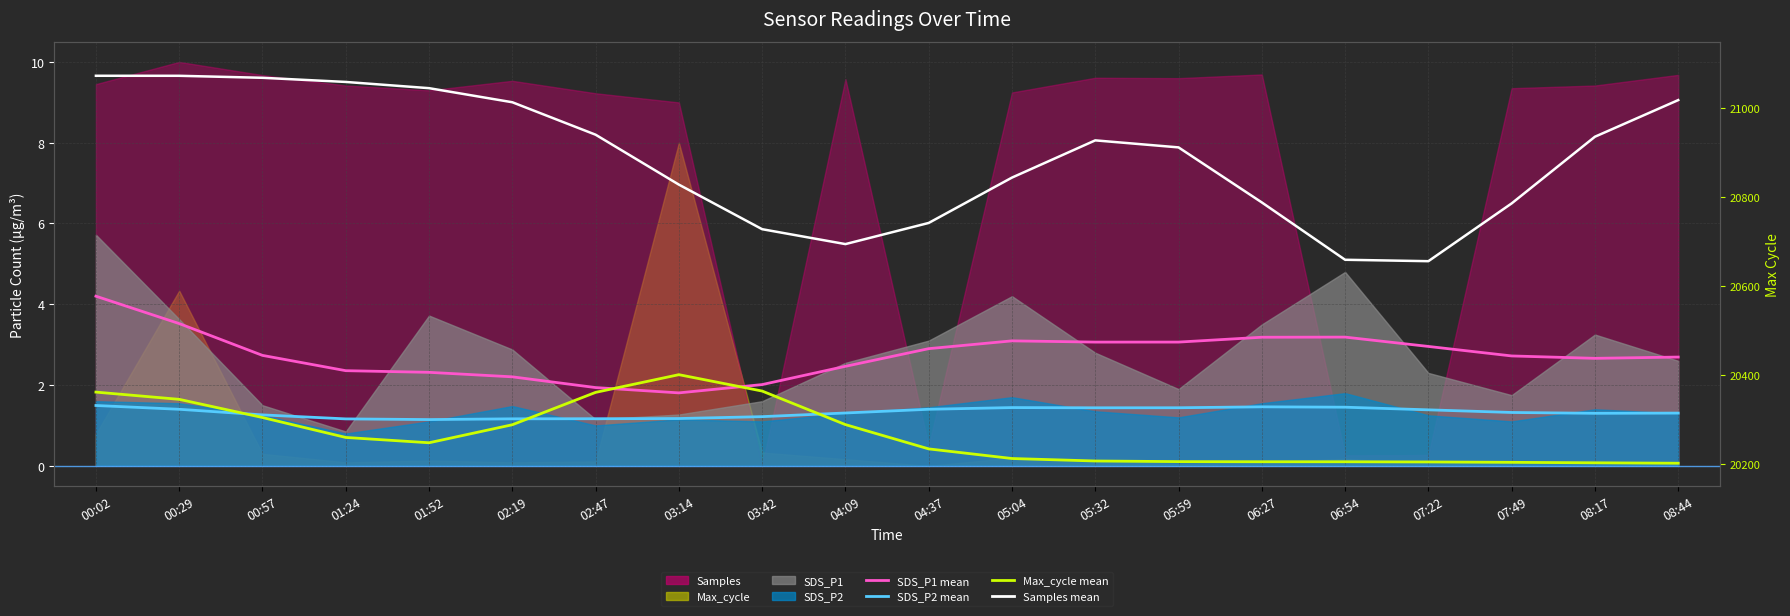

At which category is the sum across all series the highest?

00:02